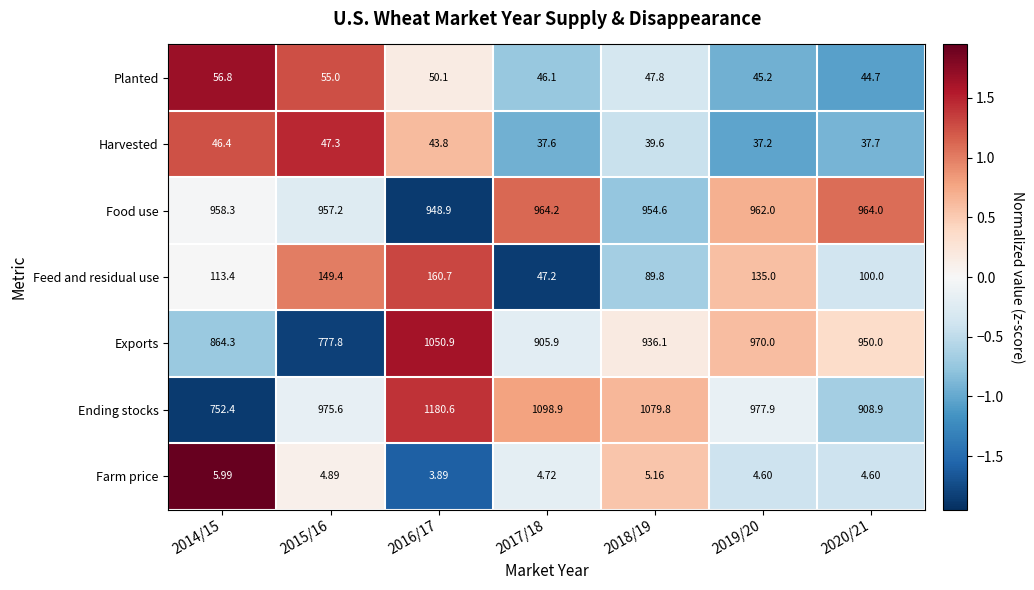

At which category is the sum across all series the highest?

2016/17